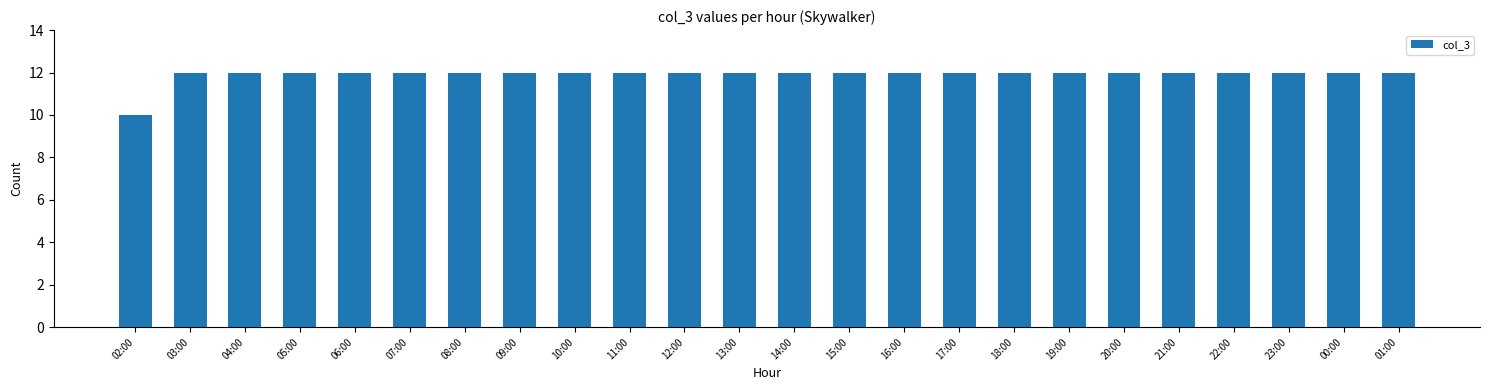

Reading left to right, transcribe all the data shown in this chart.

10	12	12	12	12	12	12	12	12	12	12	12	12	12	12	12	12	12	12	12	12	12	12	12